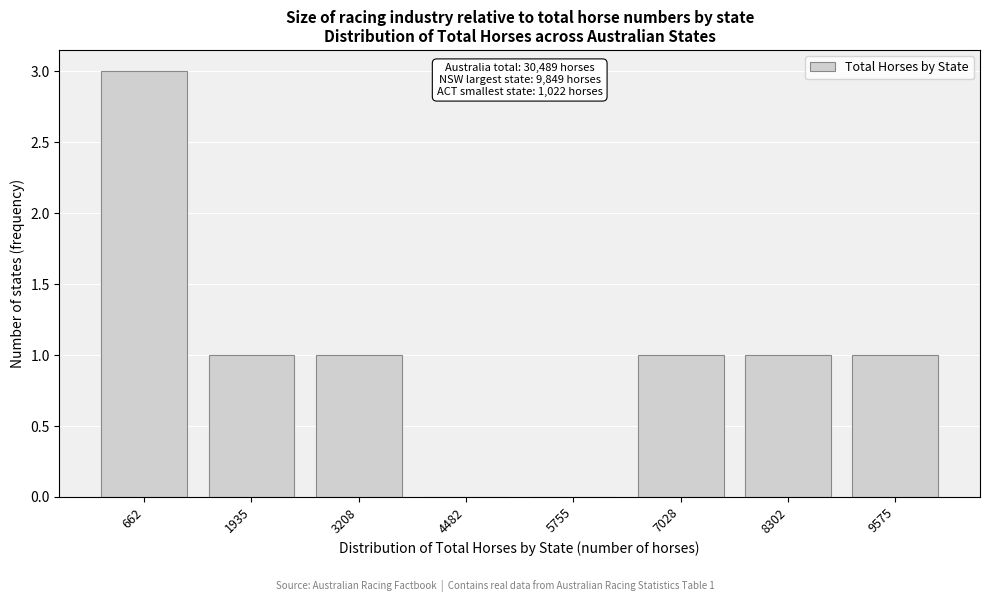

Reading right to left, extract all data points from this chart.

9575=1	8302=1	7028=1	5755=0	4482=0	3208=1	1935=1	662=3